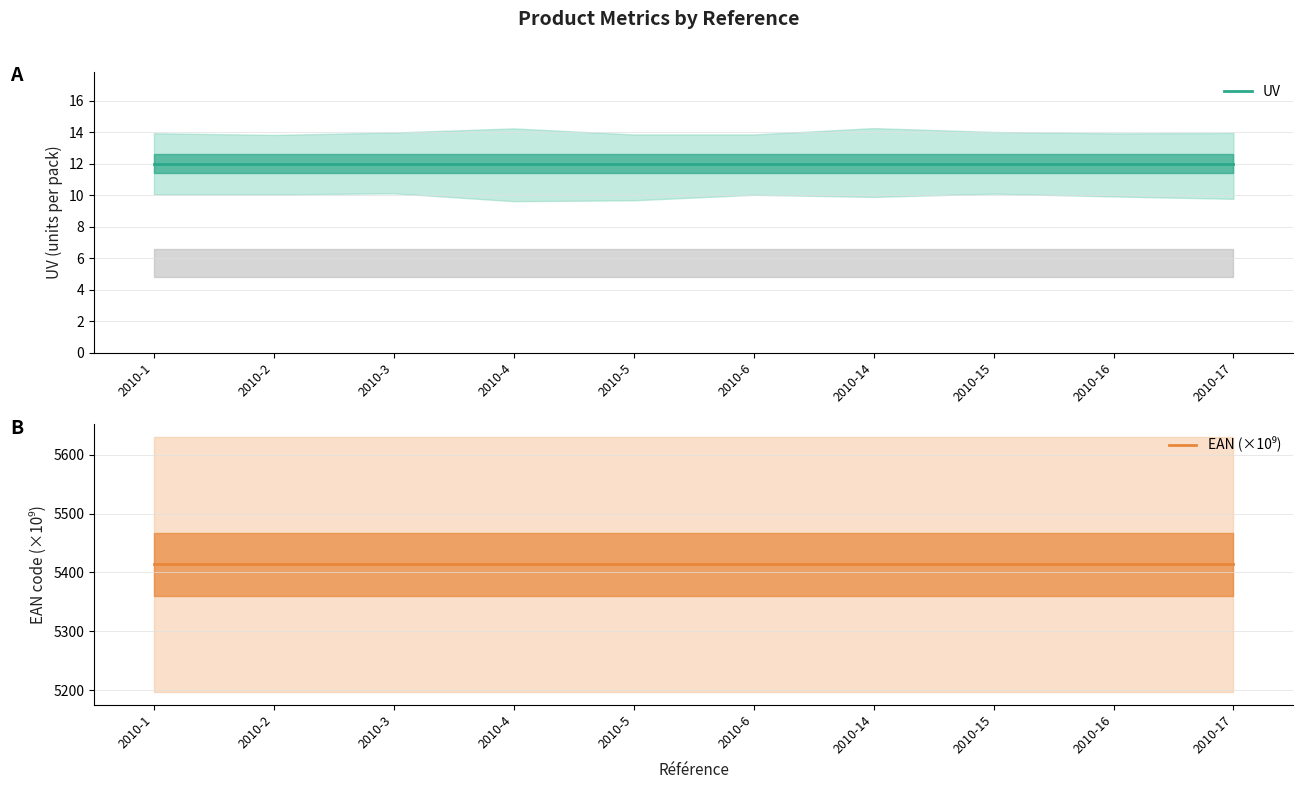

At how many categories does at least one series exceed 4096?

10